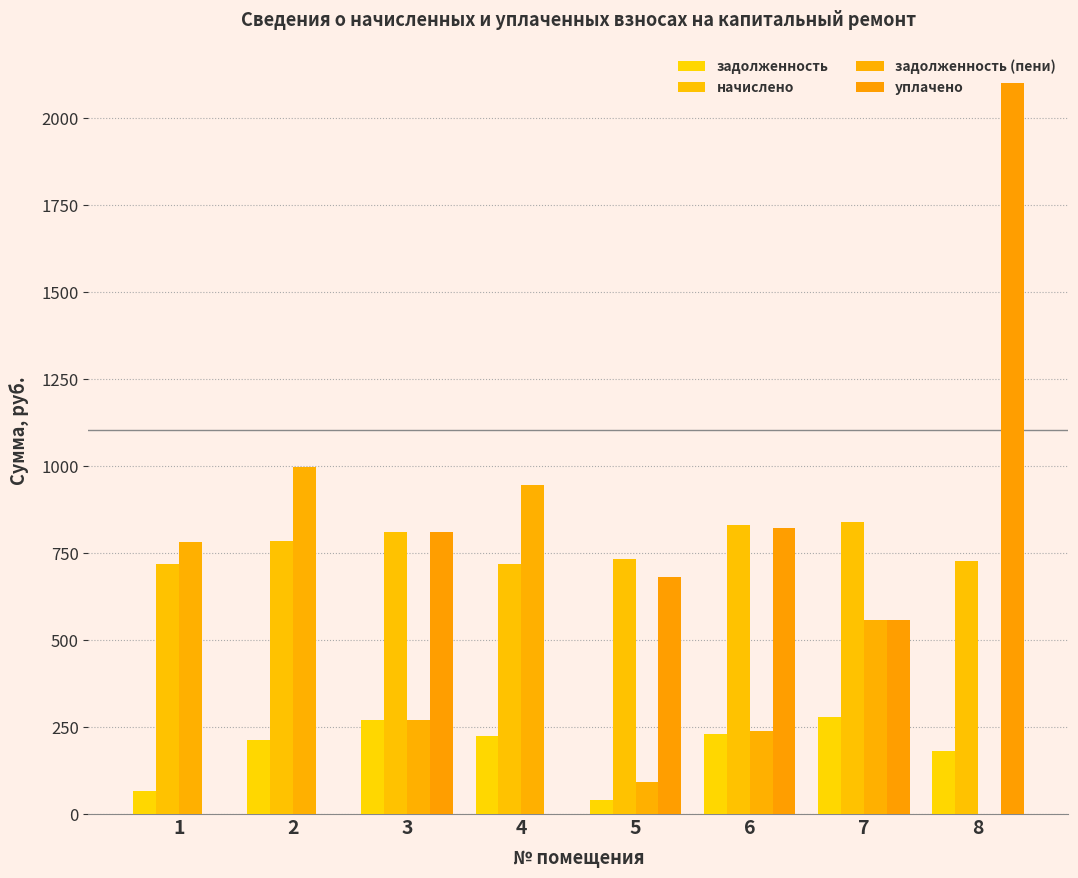

Is the value of начислено at 6 greater than the value of задолженность (пени) at 7?

Yes